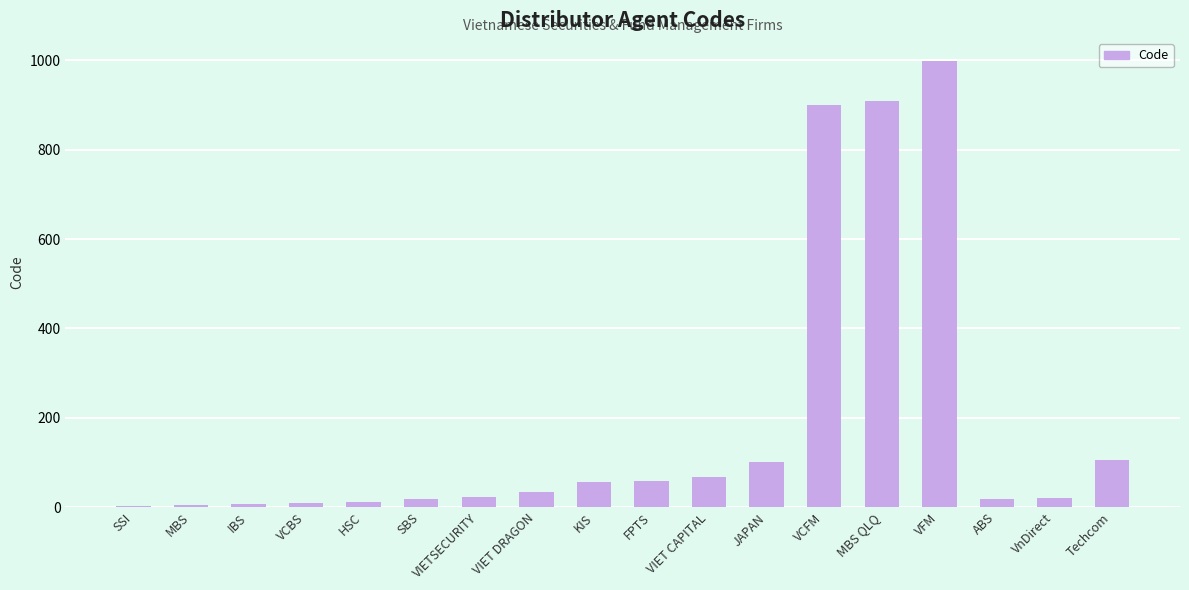

Which category has the highest value across all series?

VFM